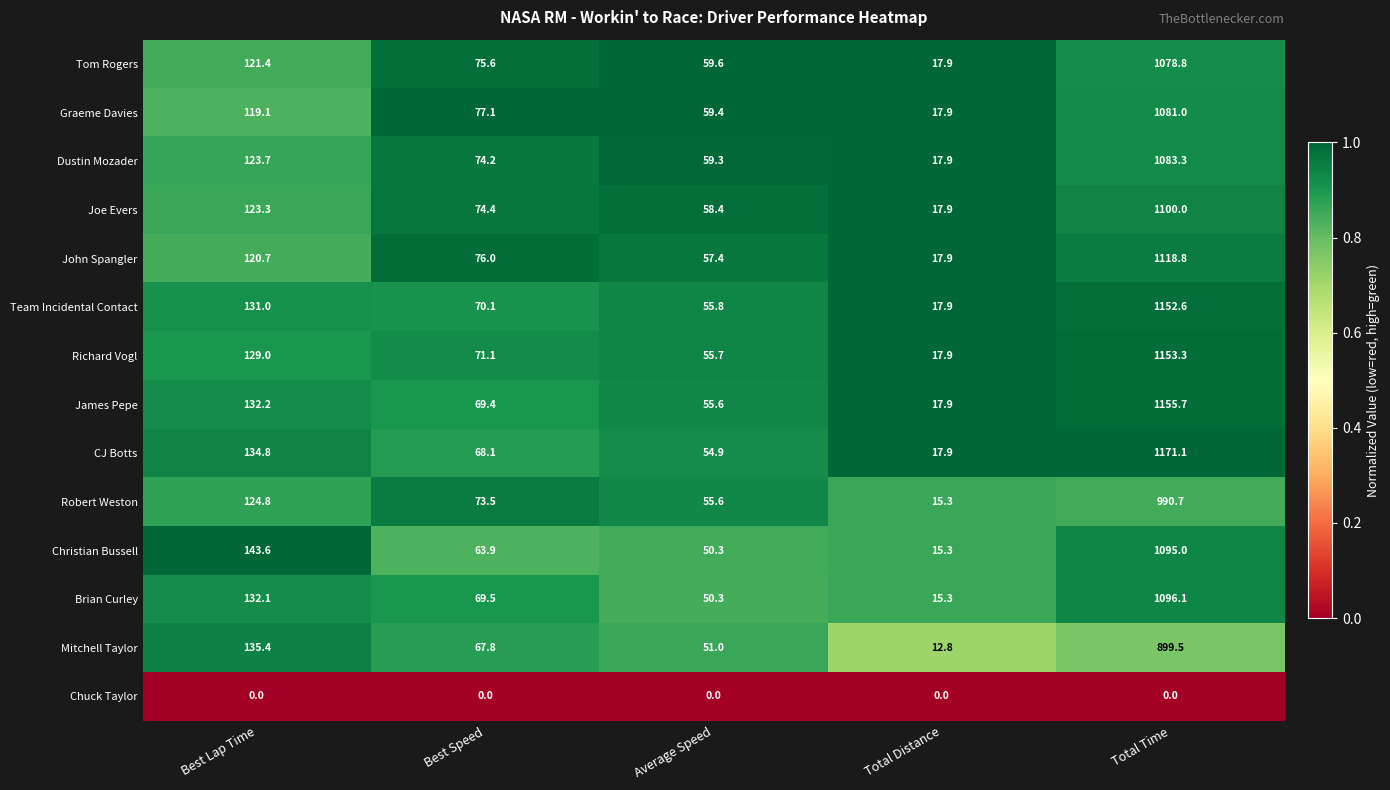

Is the value of Mitchell Taylor at Best Lap Time greater than the value of John Spangler at Total Time?

No